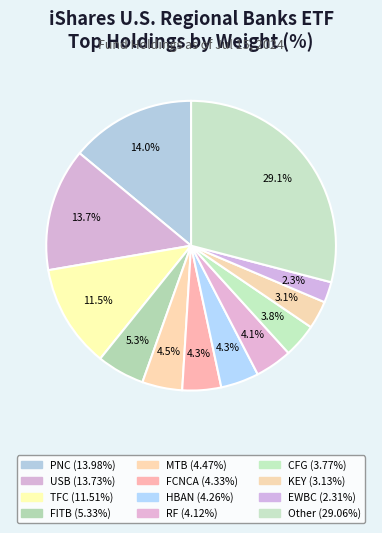

Does TFC represent more than half of the total?

No